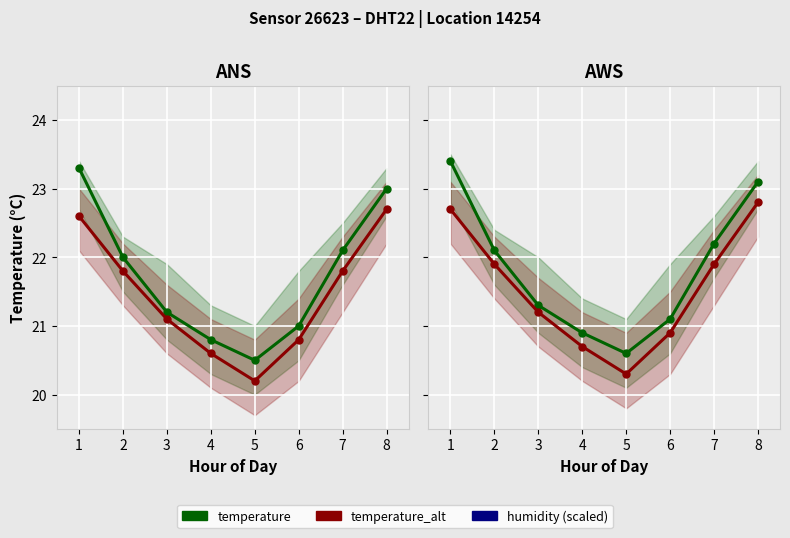

Reading right to left, list all the values displayed in this chart.

temperature: 8=23.1	7=22.2	6=21.1	5=20.6	4=20.9	3=21.3	2=22.1	1=23.4
temperature_alt: 8=22.8	7=21.9	6=20.9	5=20.3	4=20.7	3=21.2	2=21.9	1=22.7
humidity (scaled): 8=4.5	7=4.5	6=4.5	5=4.5	4=4.5	3=4.5	2=4.5	1=4.5